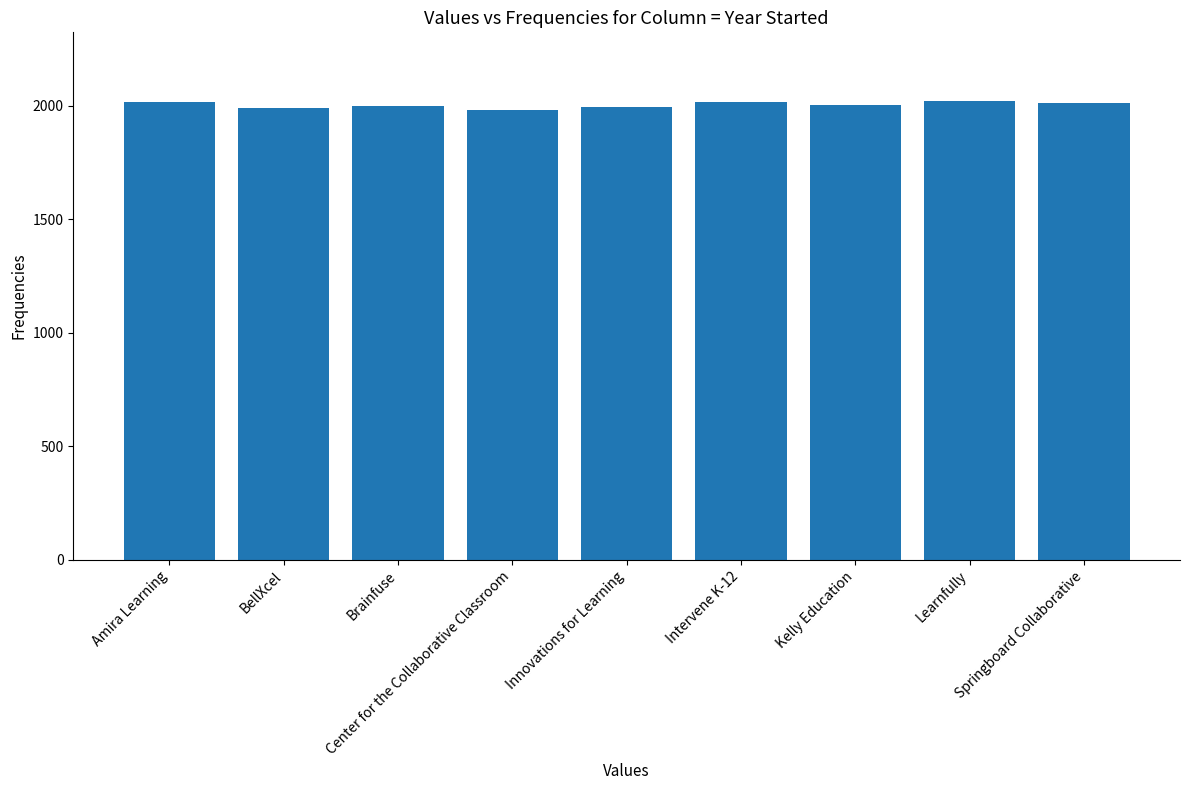

What is the value of the 5th bar from the left?

1993